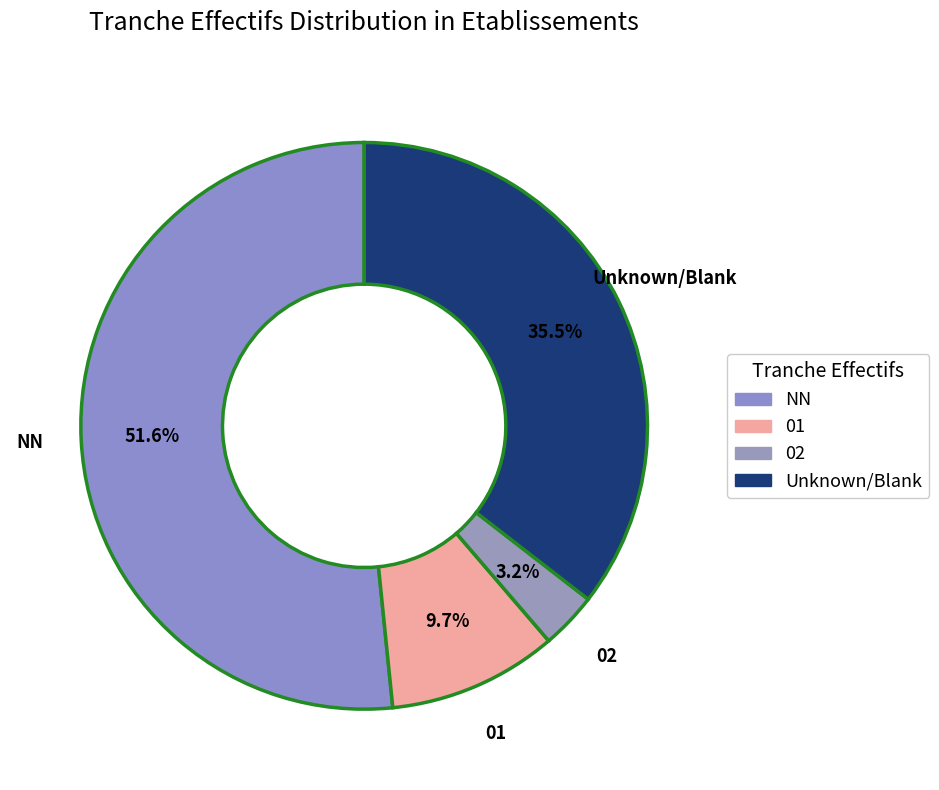

Which category has the smallest portion of the pie?

02